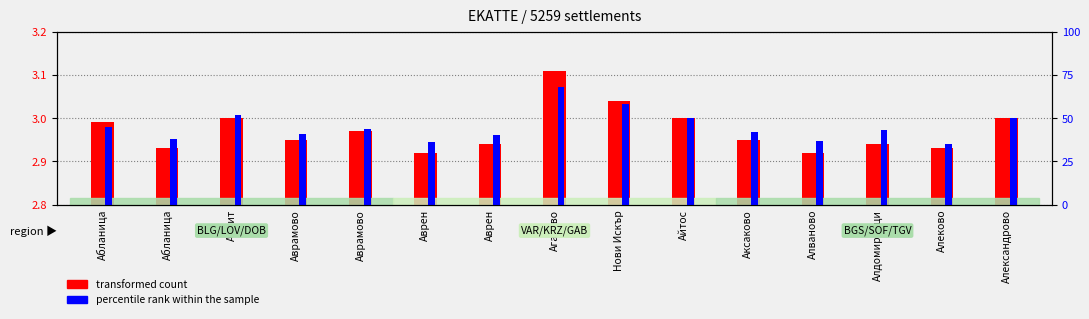

What is the label of the 4th bar from the left?

Аврамово